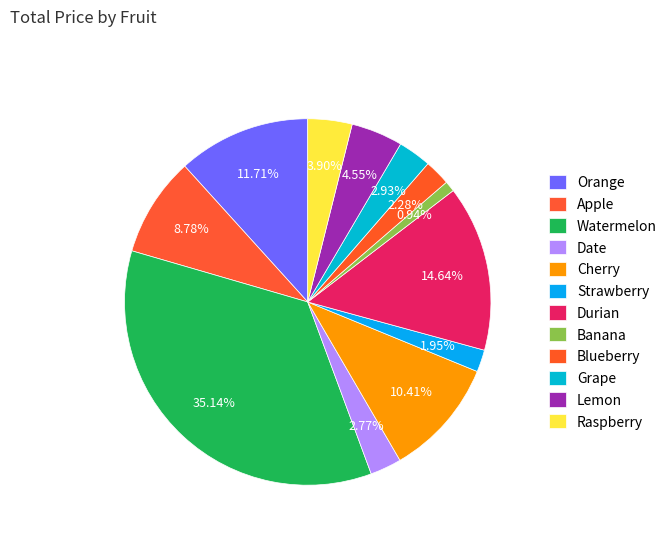

Rank the categories by value from highest to lowest.

Watermelon, Durian, Orange, Cherry, Apple, Lemon, Raspberry, Grape, Date, Blueberry, Strawberry, Banana